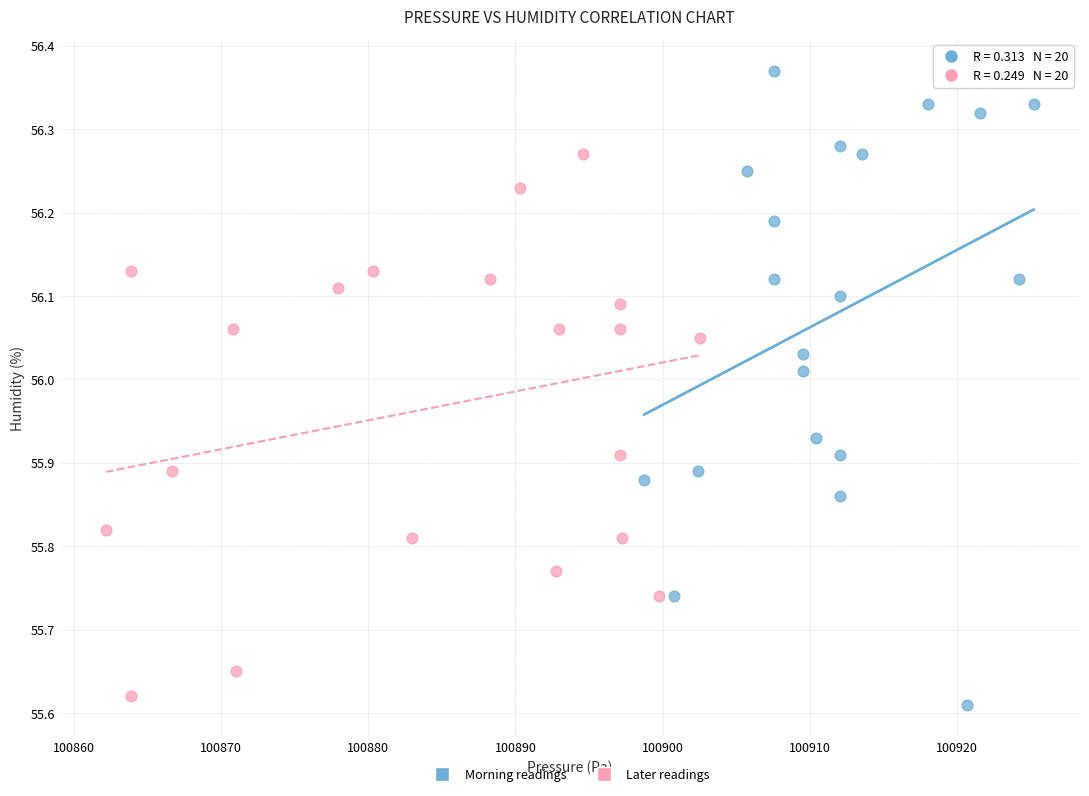

What are all the series names shown in the legend?

Morning readings, Later readings